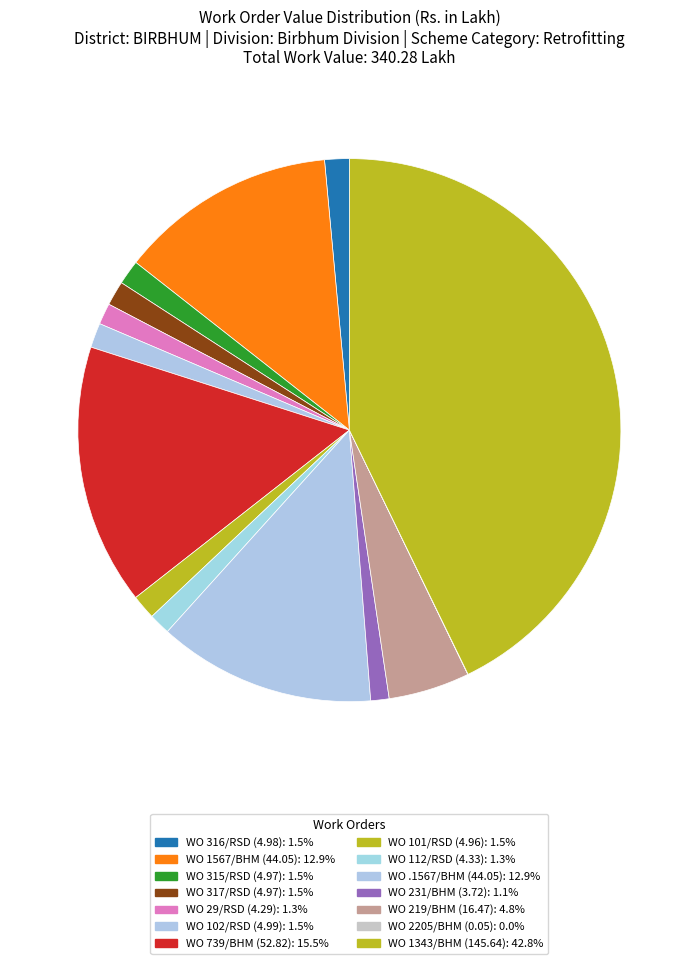

To the nearest percent, what percentage of the pie is WO 219/BHM (16.47)?

5%